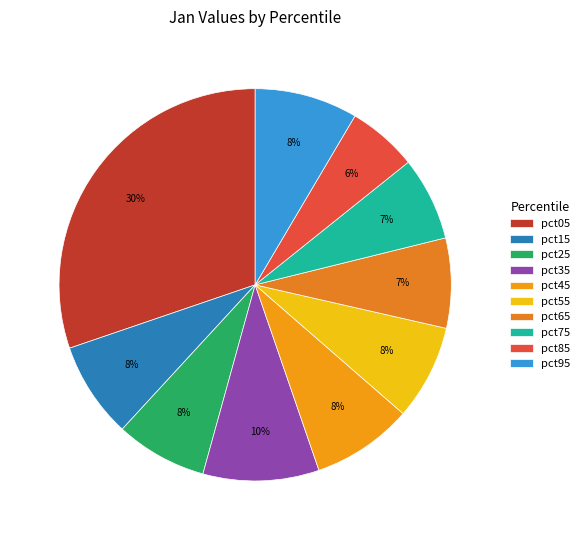

The pct55 slice represents 17% of the pie. True or false?

False